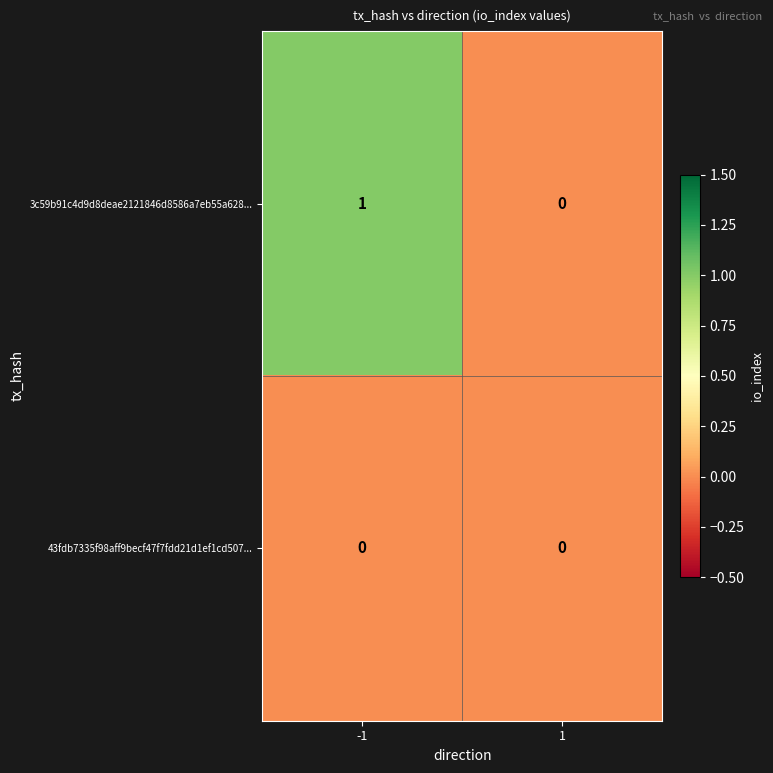

True or false: 3c59b91c4d9d8deae2121846d8586a7eb55a628... has a value of 1 at -1.

True